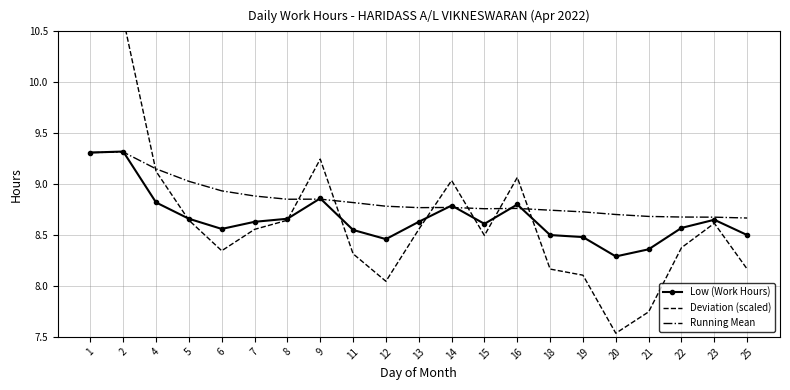

Read the Deviation (scaled) value at 19.

8.1